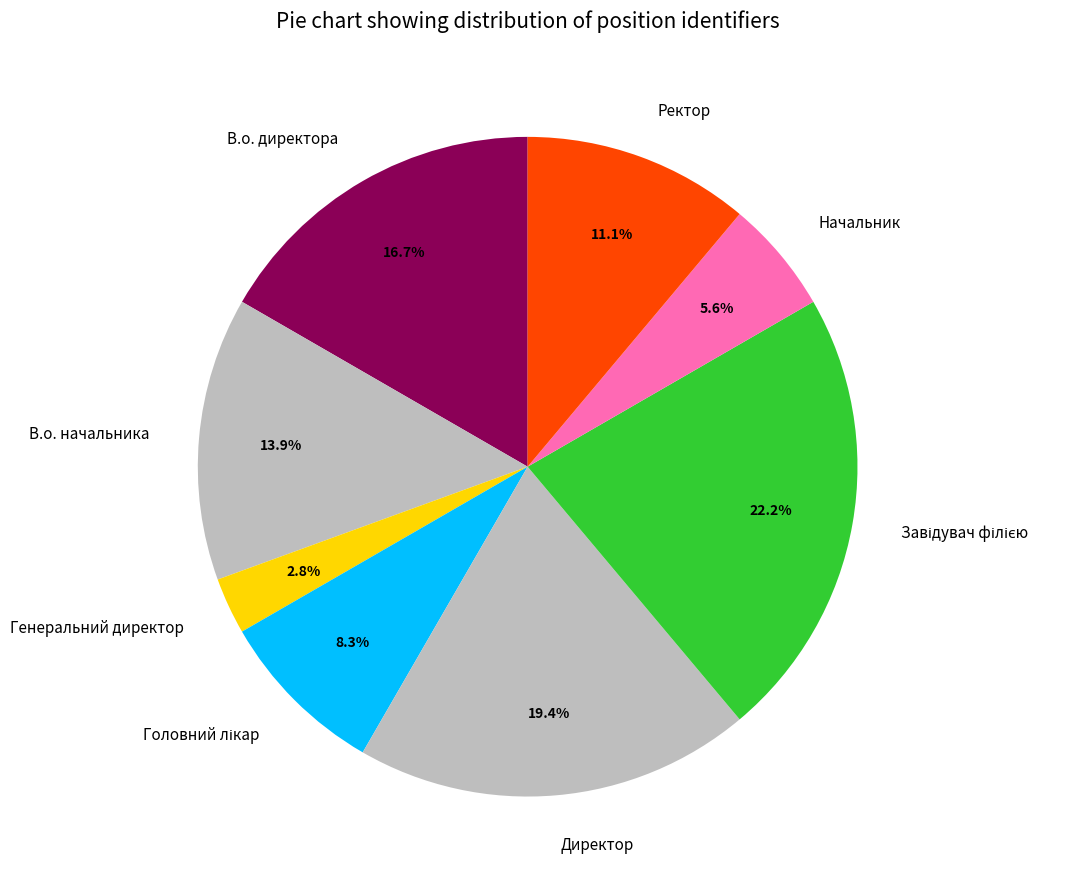

What percentage is the Ректор slice, to the nearest percent?

11%